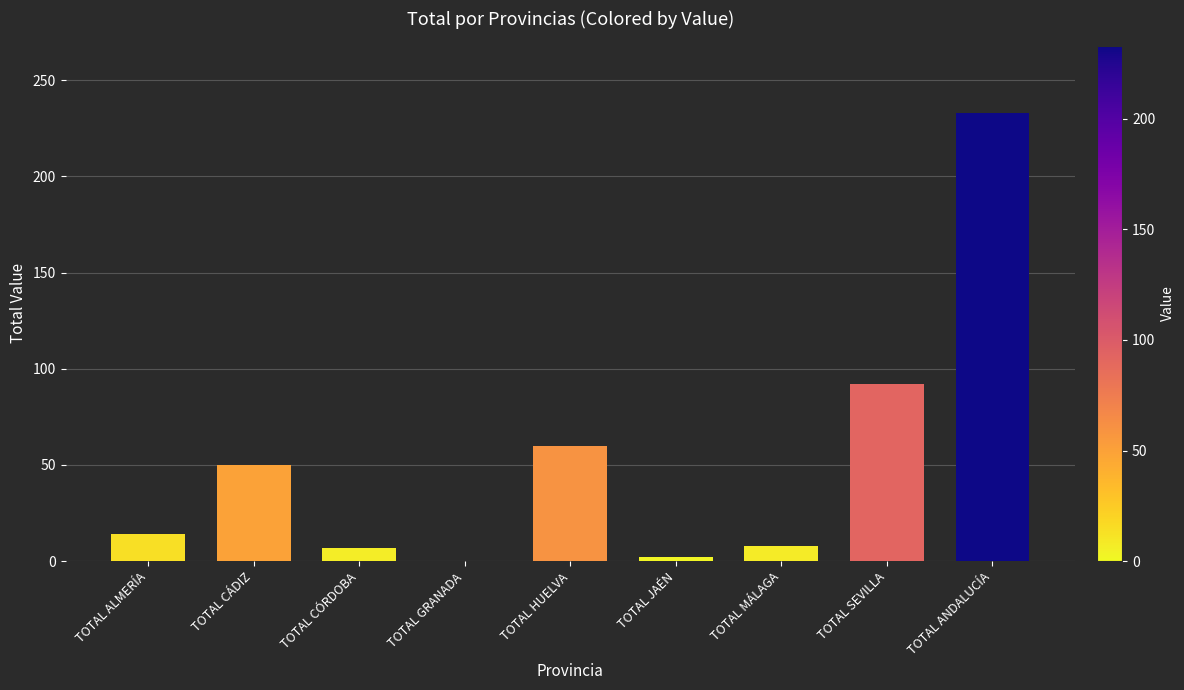

What is the average value?

52